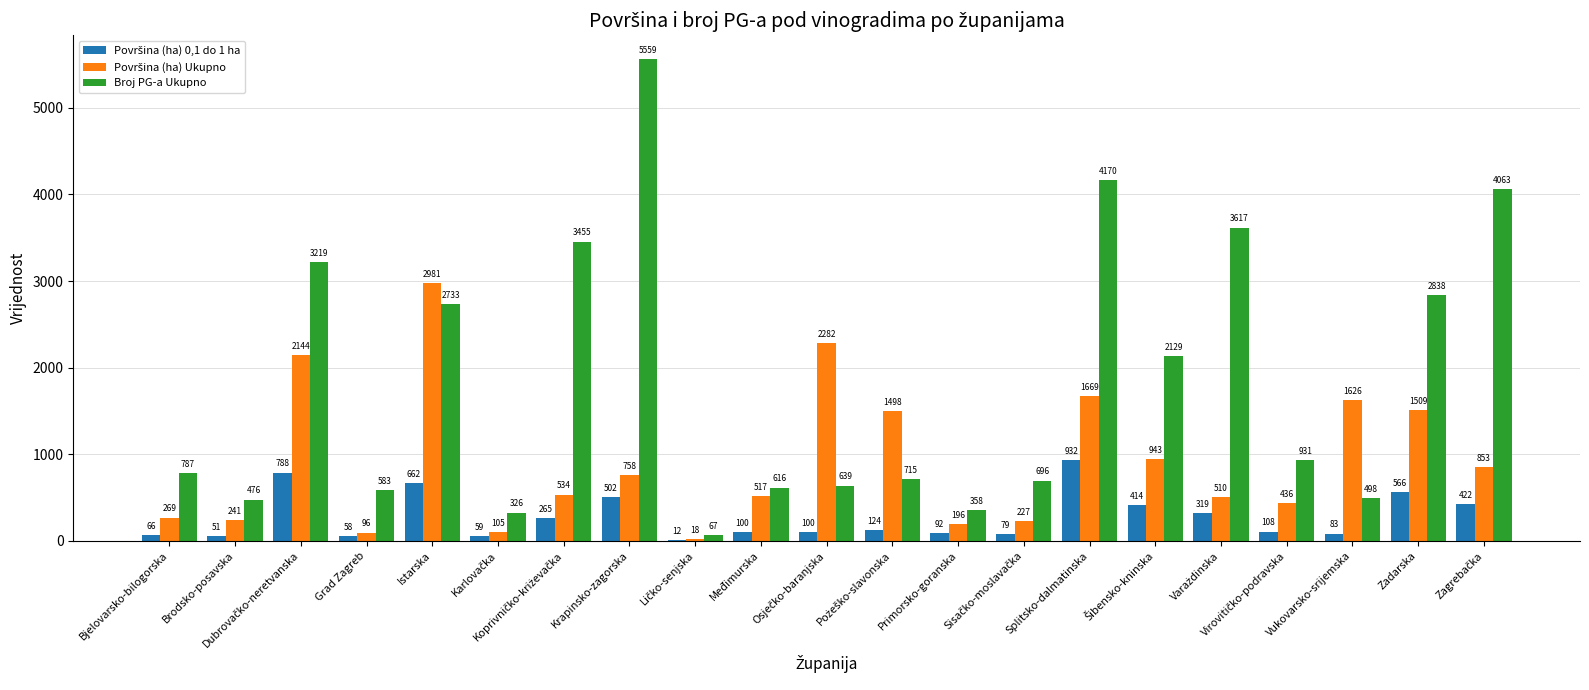

What is the greatest value displayed?

5559.0